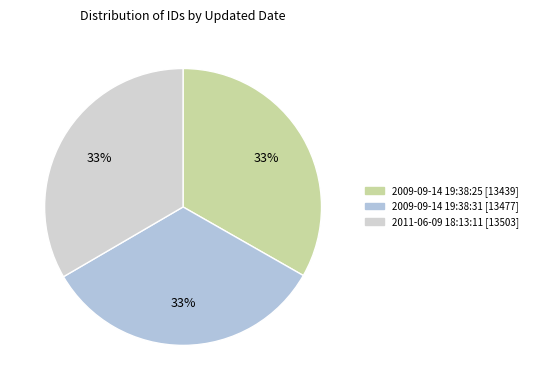

To the nearest percent, what portion does 2011-06-09 18:13:11 represent?

33%